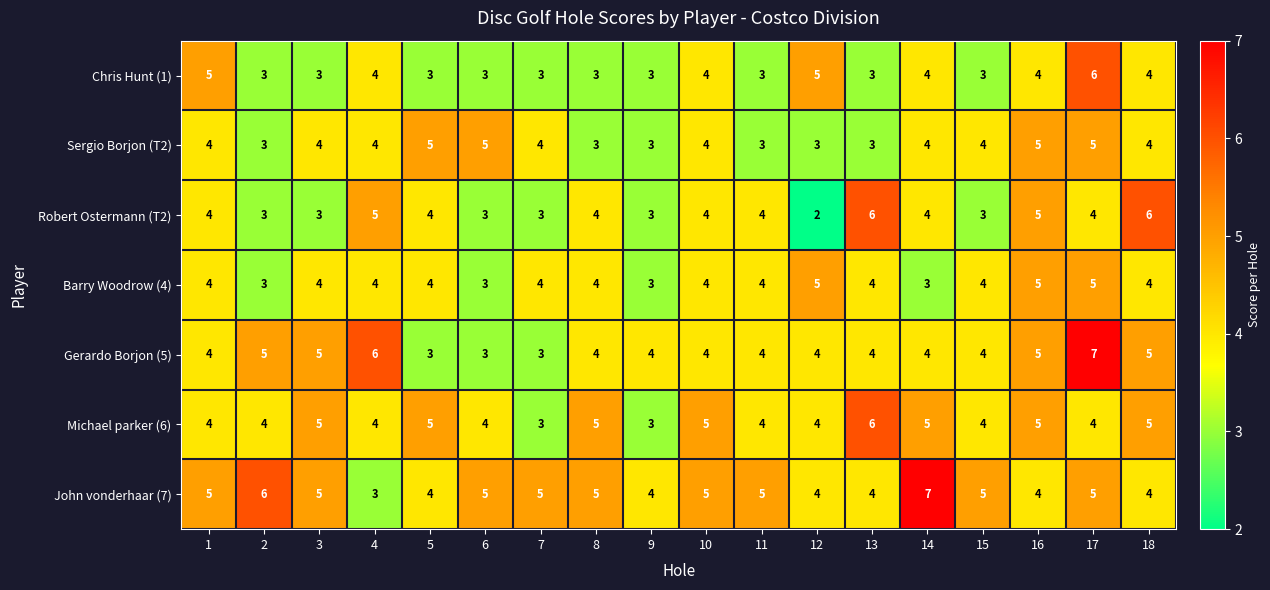

What is the greatest value displayed?

7